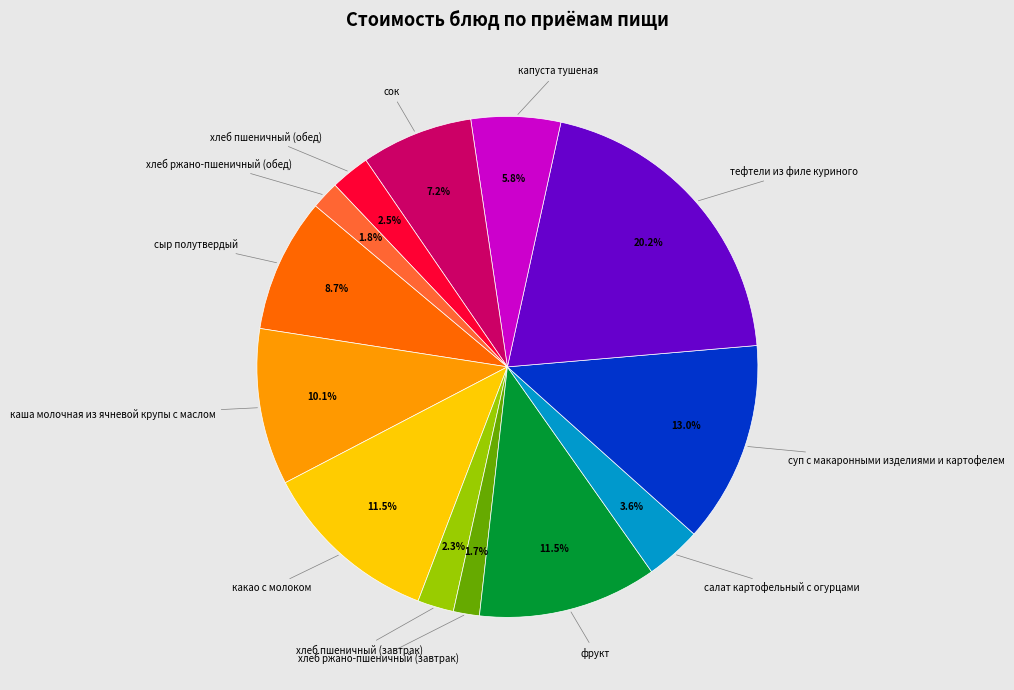

Count the number of slices in the pie.

13